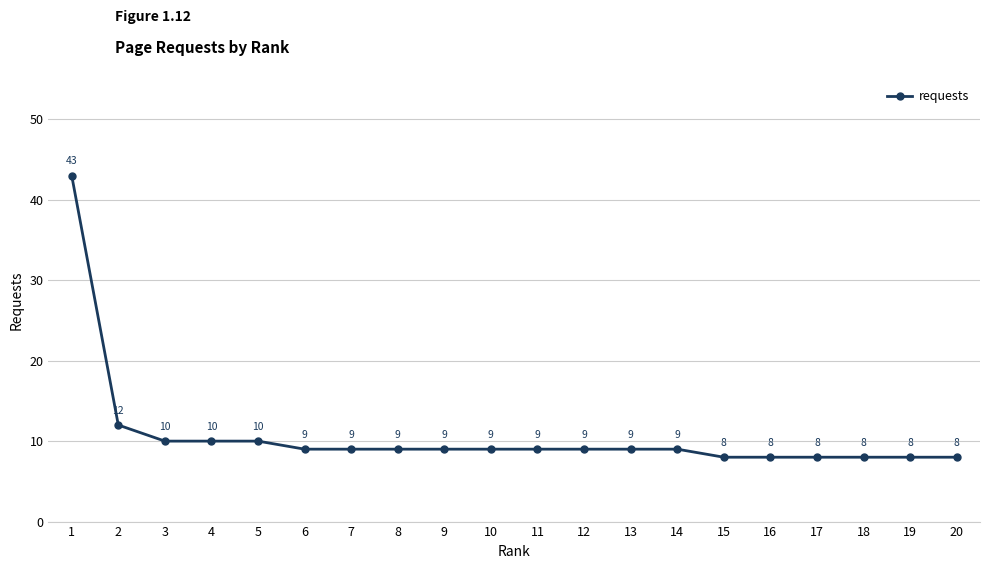

Approximately how many times larger is the value at 2 compared to 5?

1.2